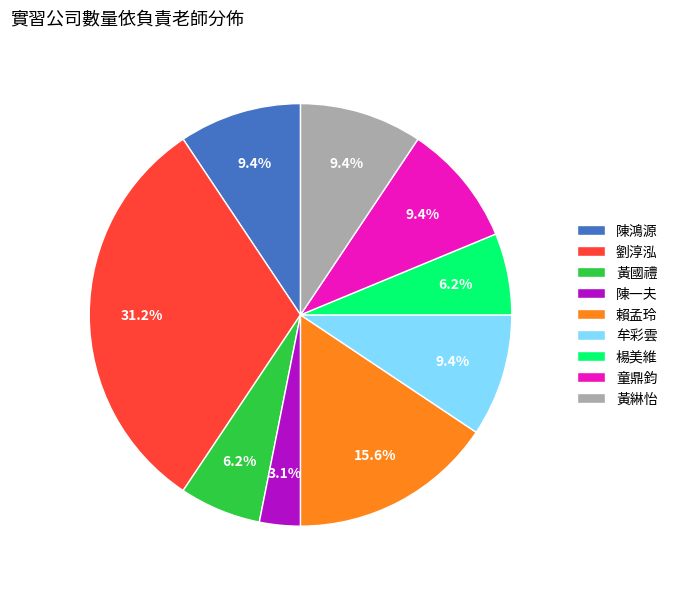

Combined, do 楊美維 and 賴孟玲 account for over 50%?

No